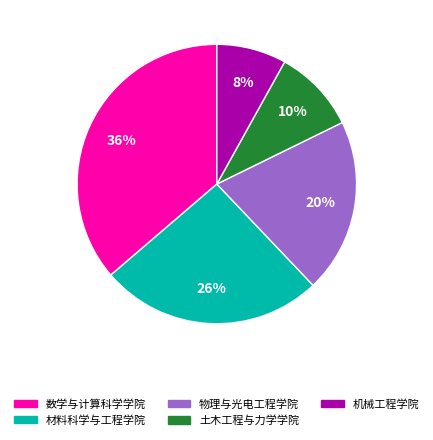

What percentage is the 材料科学与工程学院 slice, to the nearest percent?

26%